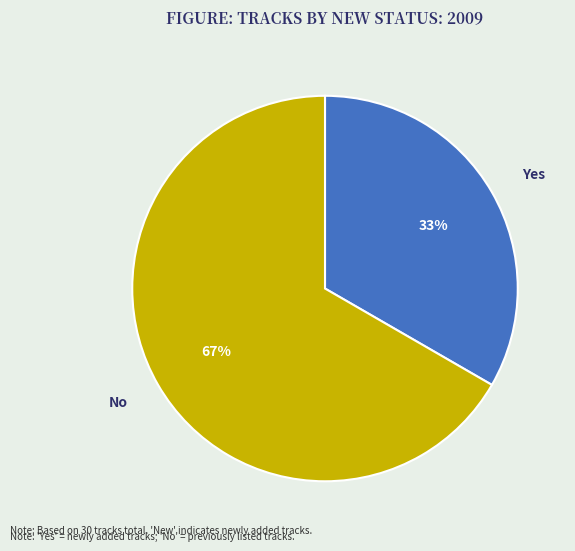

To the nearest percent, what is the average slice percentage?

50%